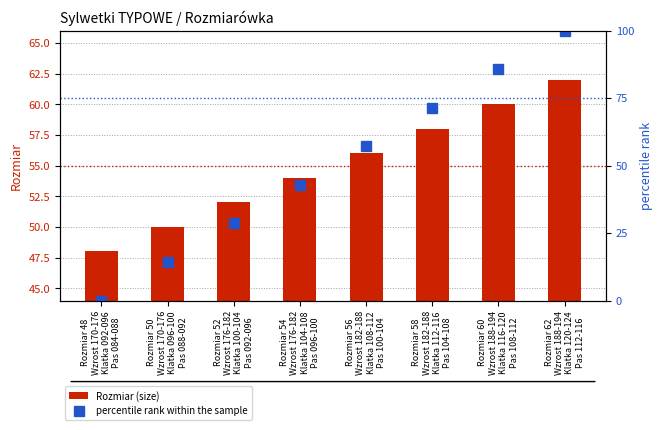

How many categories are shown in the chart?

8